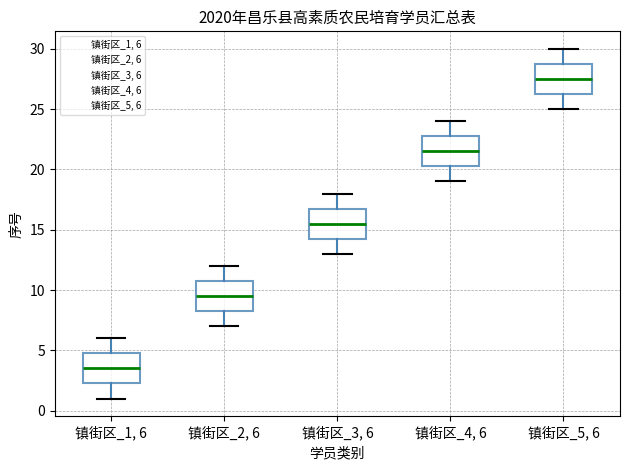

Reading left to right, read every box against the y-axis: the position of its median line, the range the box covers, and the ends of its whiskers. The values are not printed on the chart, so give them approximately, as read against the axis.

镇街区_1, 6: median 3.5, box 2.5 to 5.0, whiskers 1.0 to 6.0
镇街区_2, 6: median 9.5, box 8.5 to 11.0, whiskers 7.0 to 12.0
镇街区_3, 6: median 15.5, box 14.5 to 17.0, whiskers 13.0 to 18.0
镇街区_4, 6: median 21.5, box 20.5 to 23.0, whiskers 19.0 to 24.0
镇街区_5, 6: median 27.5, box 26.5 to 29.0, whiskers 25.0 to 30.0